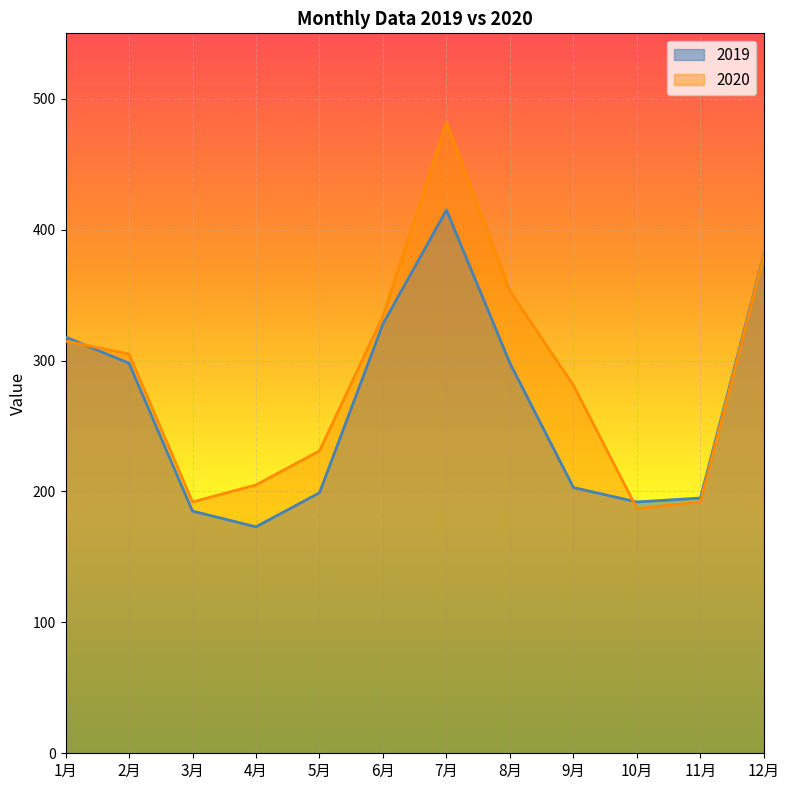

Between 10月 and 9月, which is larger?

9月